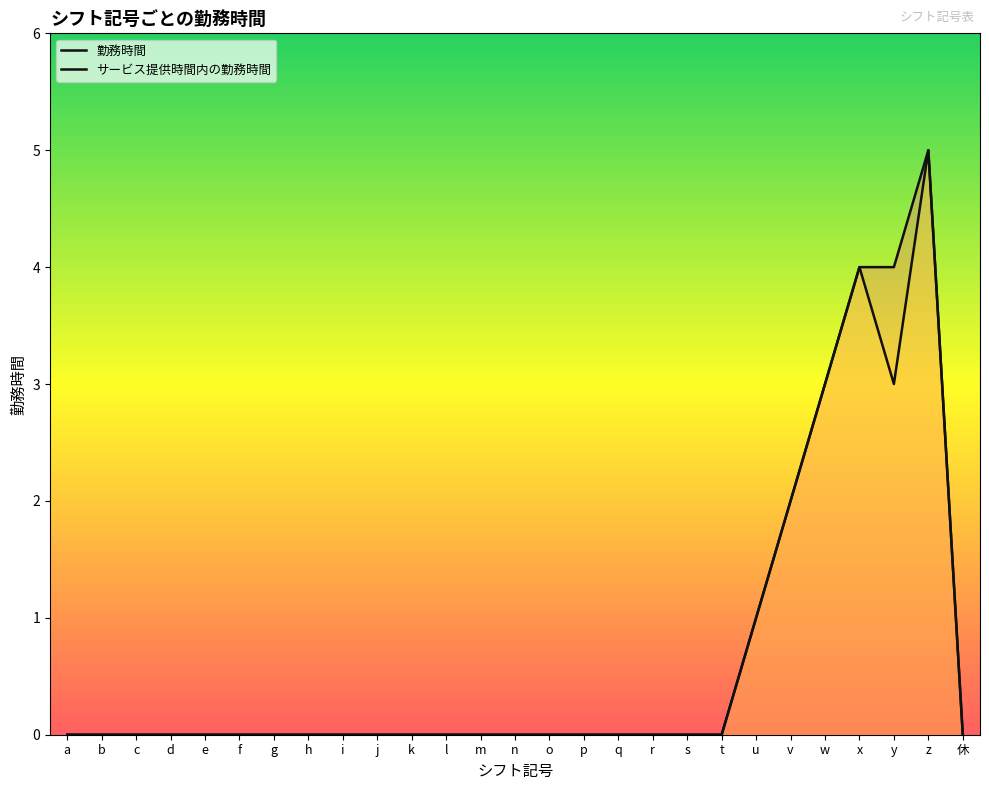

Rank the series by their maximum value, from highest to lowest.

勤務時間, サービス提供時間内の勤務時間